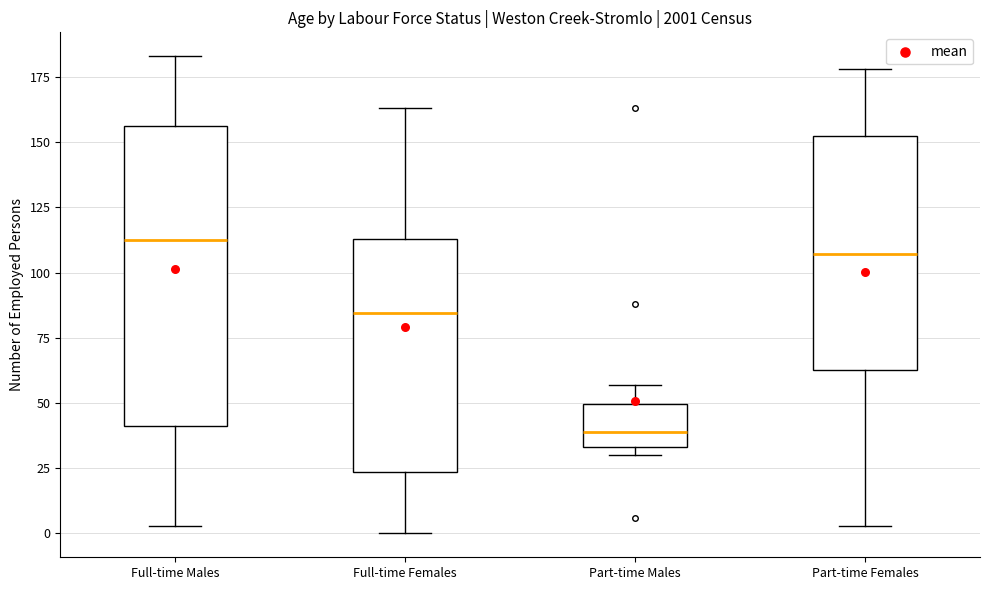

Reading left to right, transcribe this box plot: for each box, give where its median line is, the range the box spans, and where its two whiskers end, as read against the y-axis. The values are not printed on the chart, so give them approximately, as read against the axis.

Full-time Males: median 115, box 40 to 155, whiskers 5 to 185
Full-time Females: median 85, box 25 to 115, whiskers 0 to 165
Part-time Males: median 40, box 35 to 50, whiskers 30 to 55
Part-time Females: median 105, box 65 to 155, whiskers 5 to 180